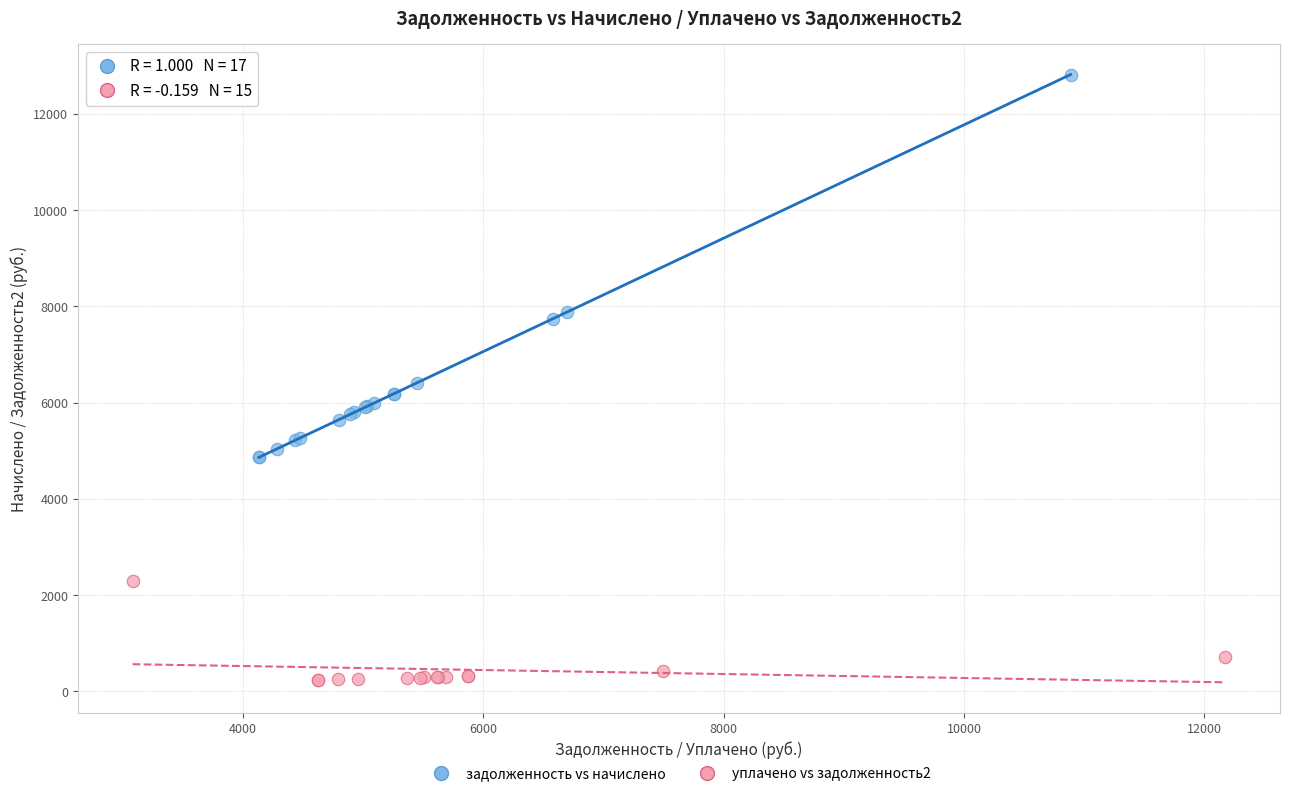

Which series contains the lowest Y value?

уплачено vs задолженность2